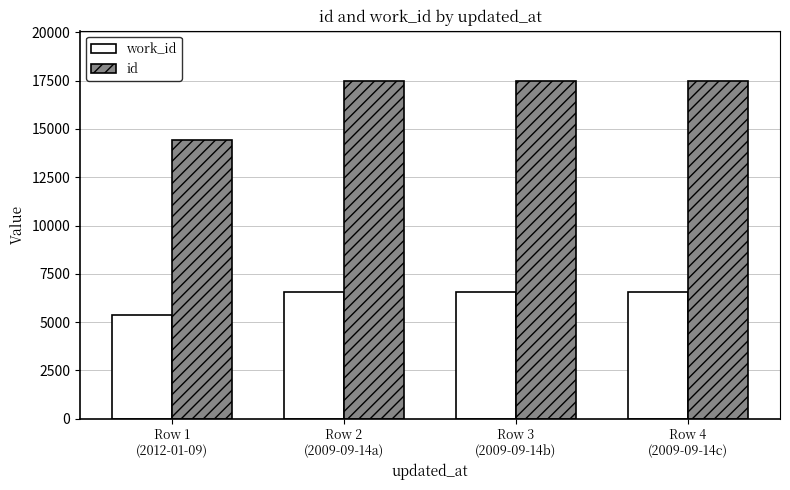

Which series has the largest range (max minus min)?

id